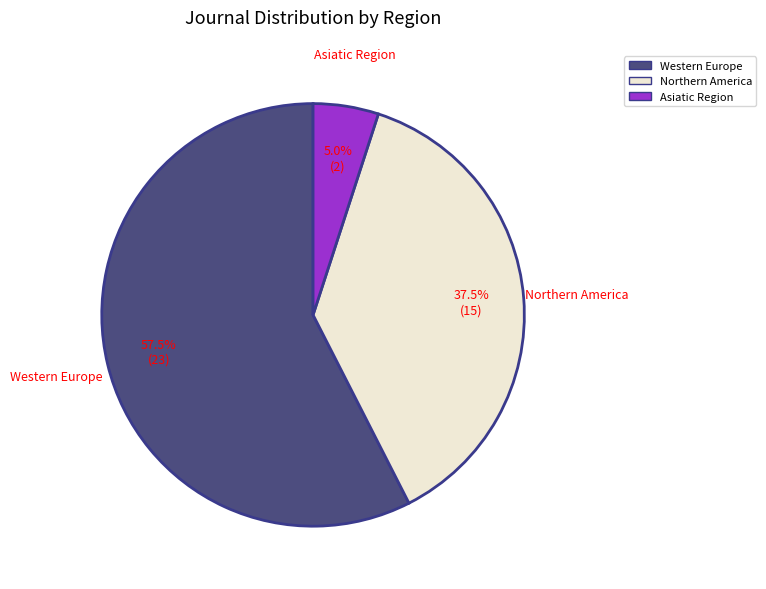

Is there a majority slice in this chart?

Yes